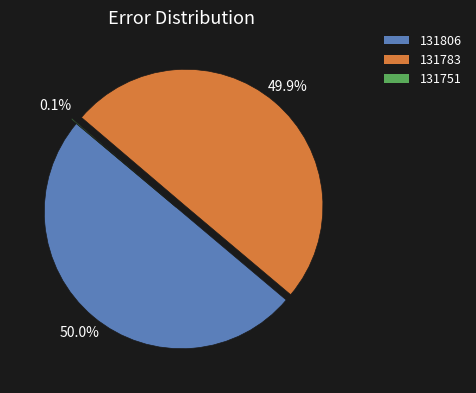

What is the ratio of the value at 131806 to the value at 131783?

1.0